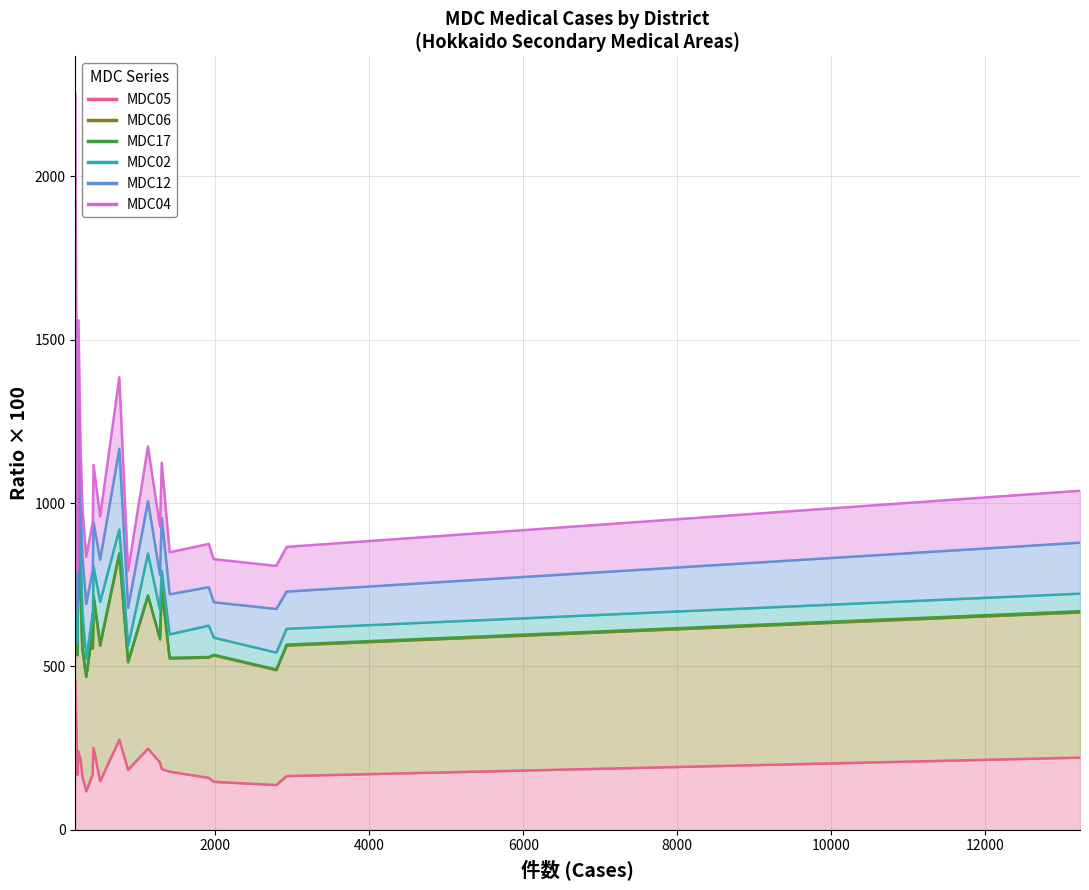

Which series has the widest spread of values?

MDC04